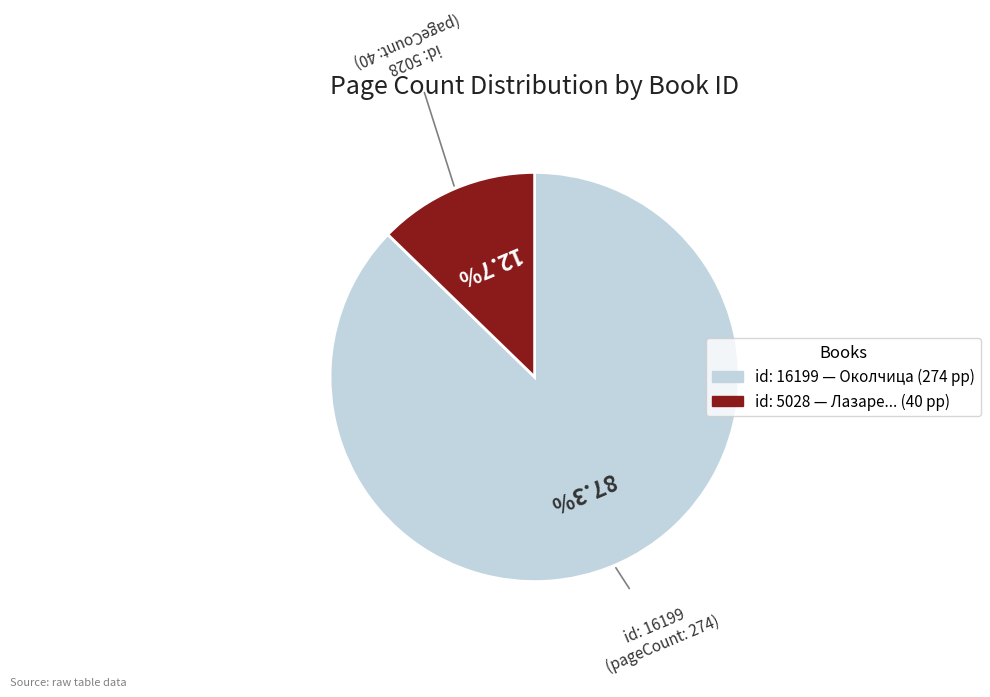

Is there any slice that represents more than half of the pie?

Yes